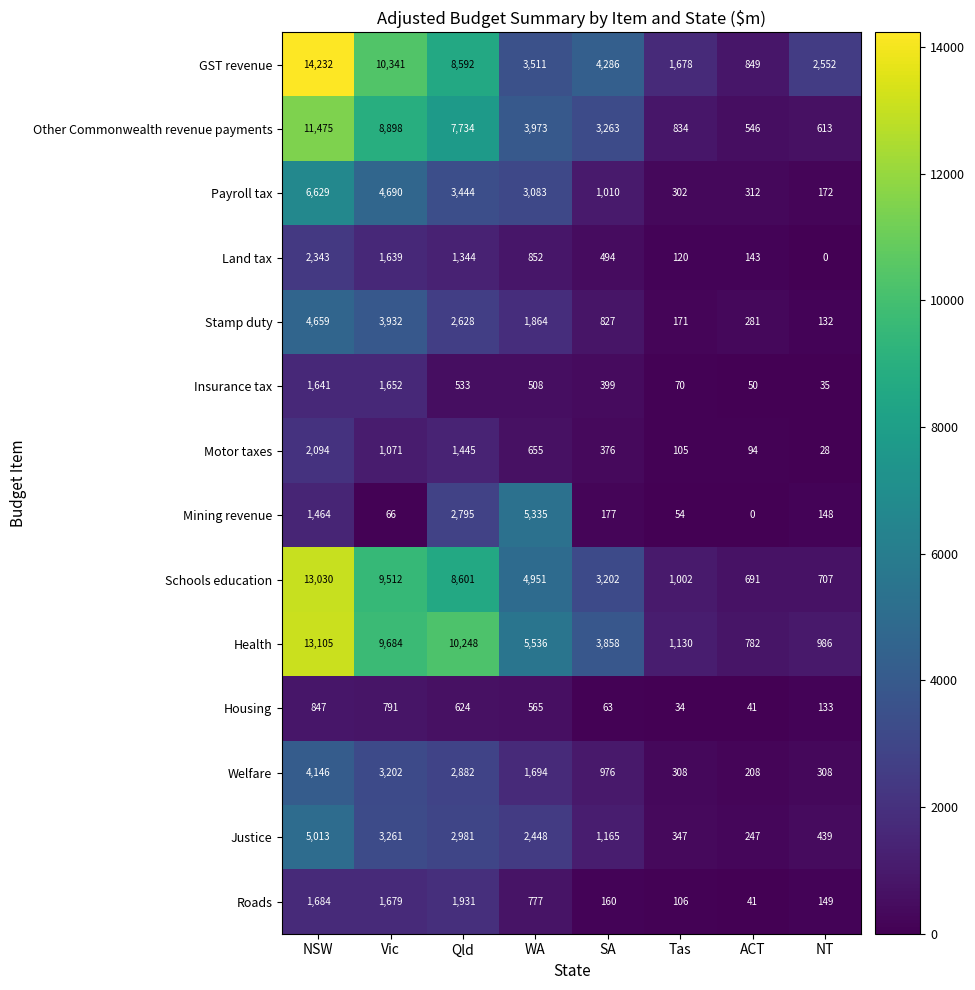

Rank the series at Qld from highest to lowest value.

Health, Schools education, GST revenue, Other Commonwealth revenue payments, Payroll tax, Justice, Welfare, Mining revenue, Stamp duty, Roads, Motor taxes, Land tax, Housing, Insurance tax